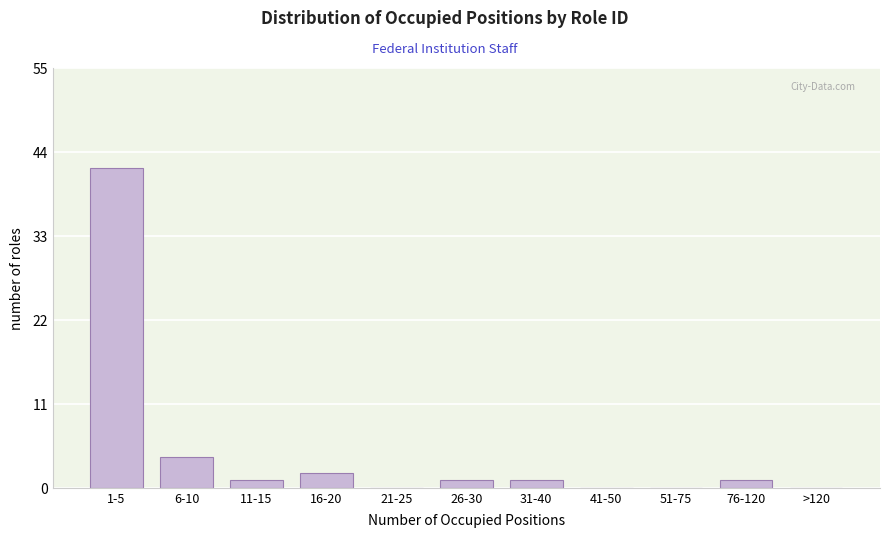

Reading left to right, what are all the values shown in this chart?

1-5=42	6-10=4	11-15=1	16-20=2	21-25=0	26-30=1	31-40=1	41-50=0	51-75=0	76-120=1	>120=0